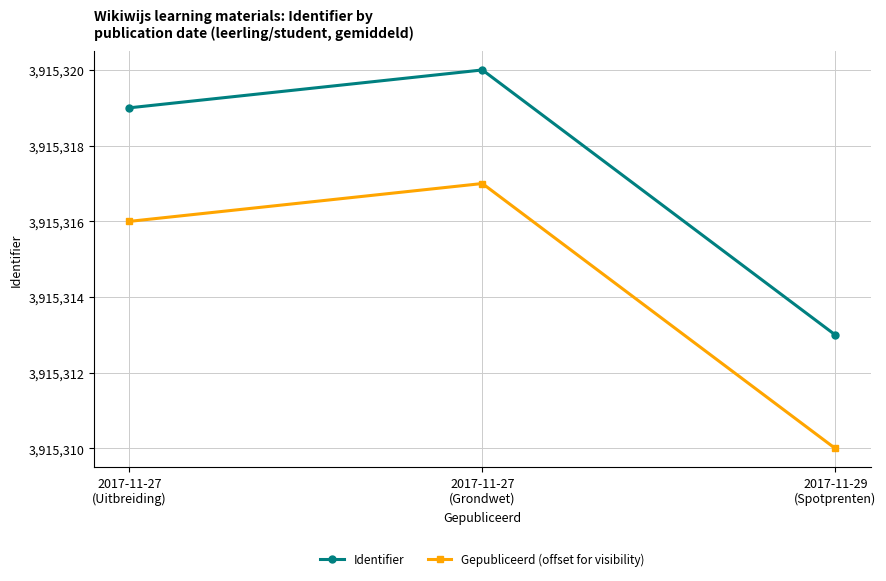

At which category is the sum across all series the highest?

2017-11-27
(Grondwet)